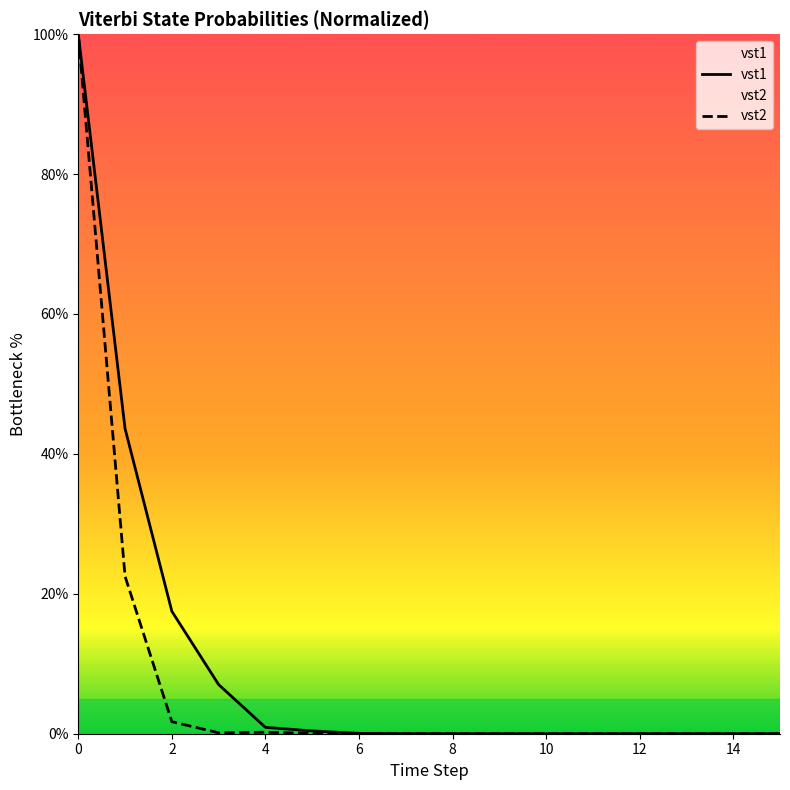

List the series in order of their peak value, highest first.

vst1, vst2